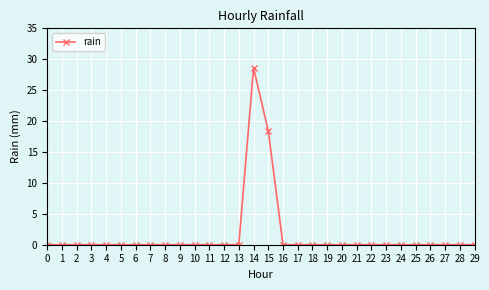

How many lines are shown in the chart?

1